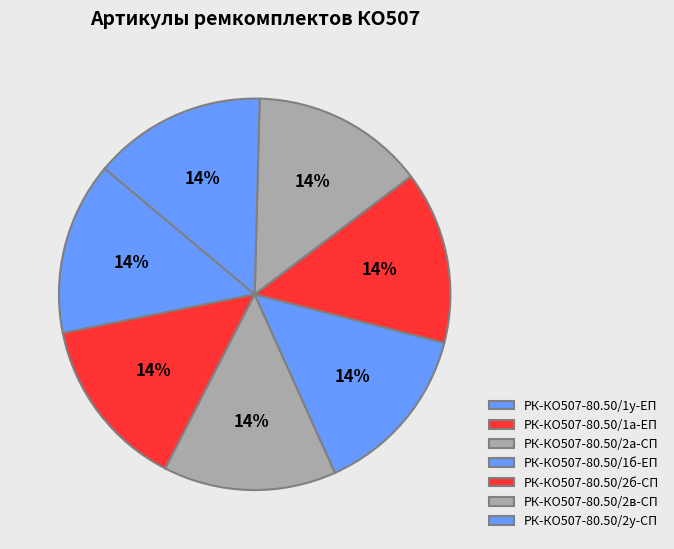

Rank the categories by value from highest to lowest.

РК-КО507-80.50/2у-СП, РК-КО507-80.50/2в-СП, РК-КО507-80.50/2б-СП, РК-КО507-80.50/2а-СП, РК-КО507-80.50/1у-ЕП, РК-КО507-80.50/1б-ЕП, РК-КО507-80.50/1а-ЕП